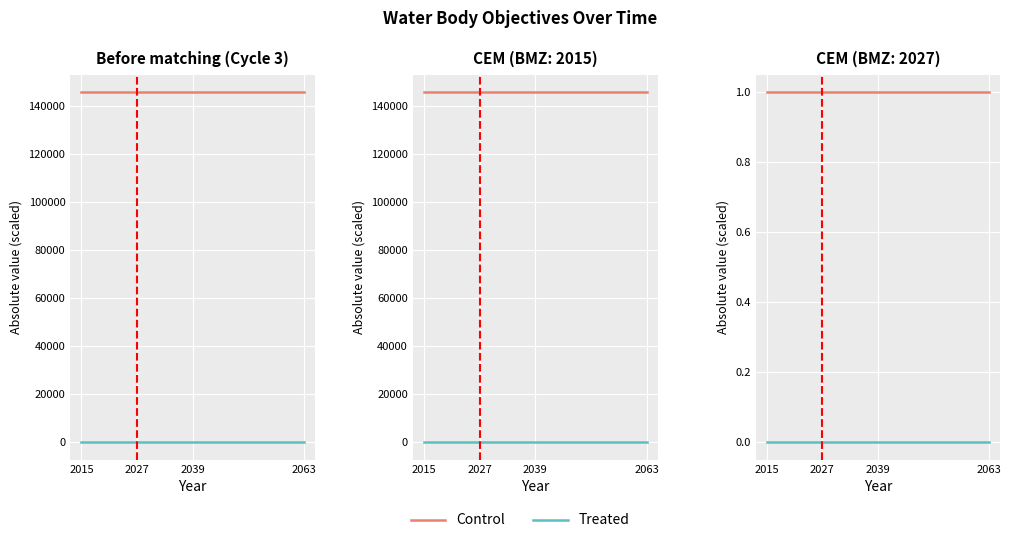

Reading left to right, list all the values displayed in this chart.

Control: 2015=1	2027=1	2039=1	2063=1
Treated: 2015=0	2027=0	2039=0	2063=0